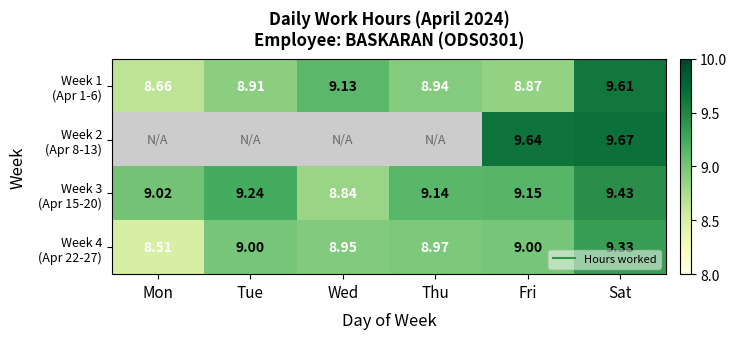

What is the difference between the highest and lowest values at Fri?

0.8